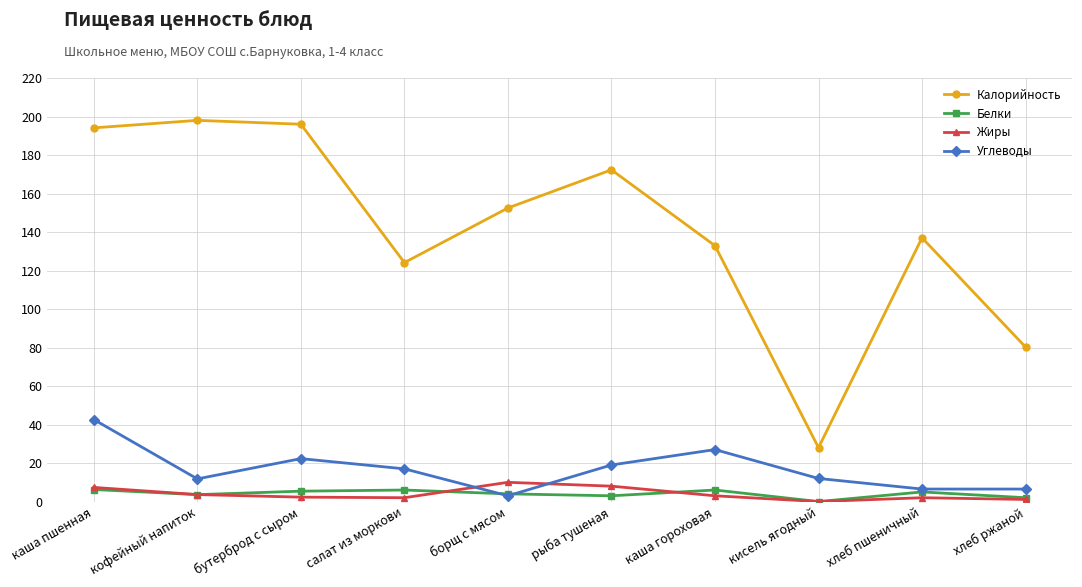

What value does the Калорийность series have at каша пшенная?

194.1